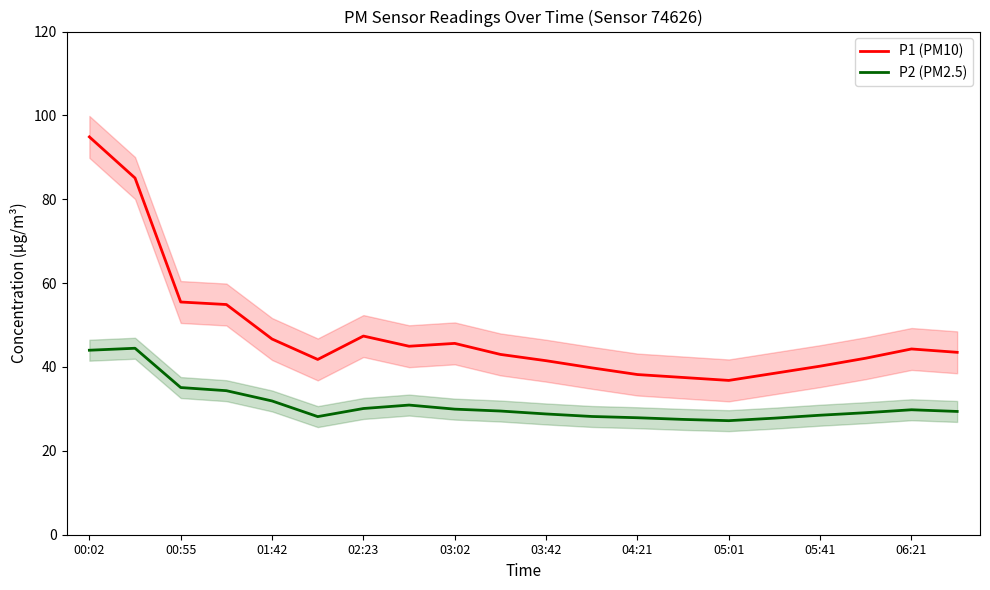

True or false: P1 (PM10) and P2 (PM2.5) intersect in this chart.

False